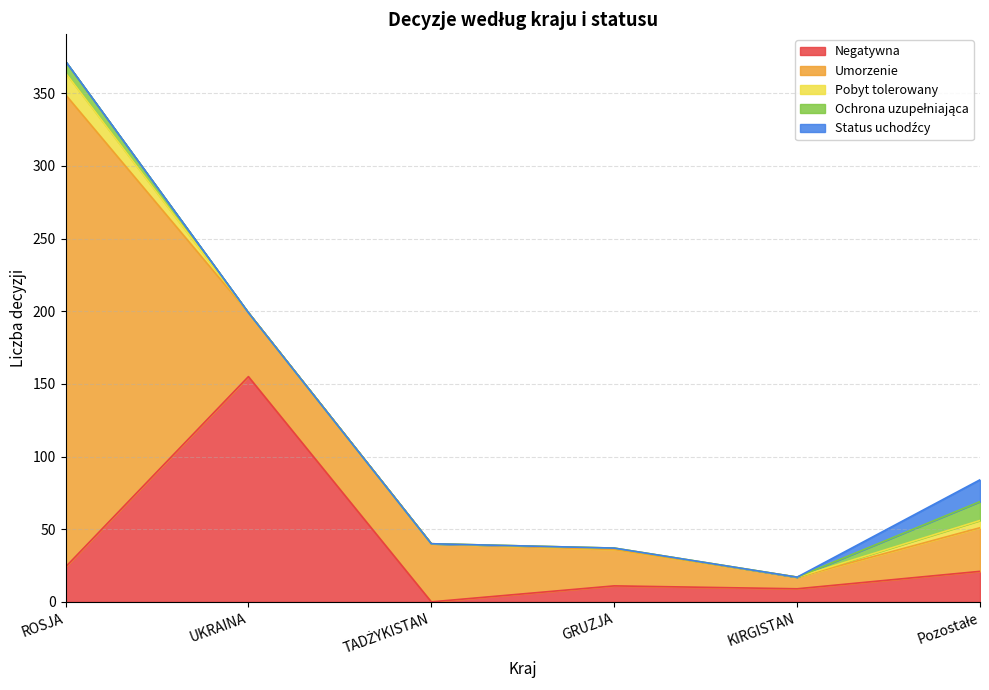

What is the difference between the Status uchodźcy values at Pozostałe and ROSJA?

15